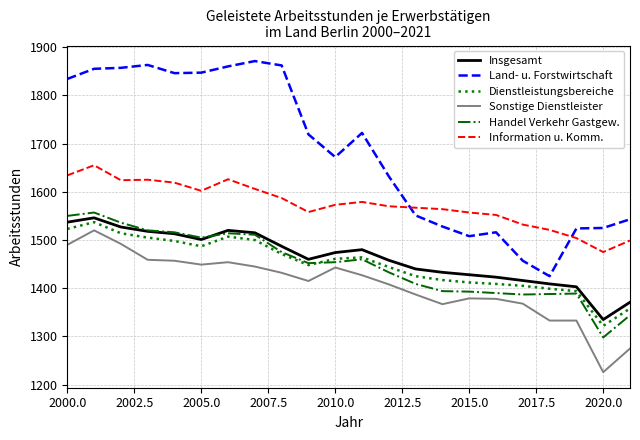

What is the sum of all Handel Verkehr Gastgew. values?

31875